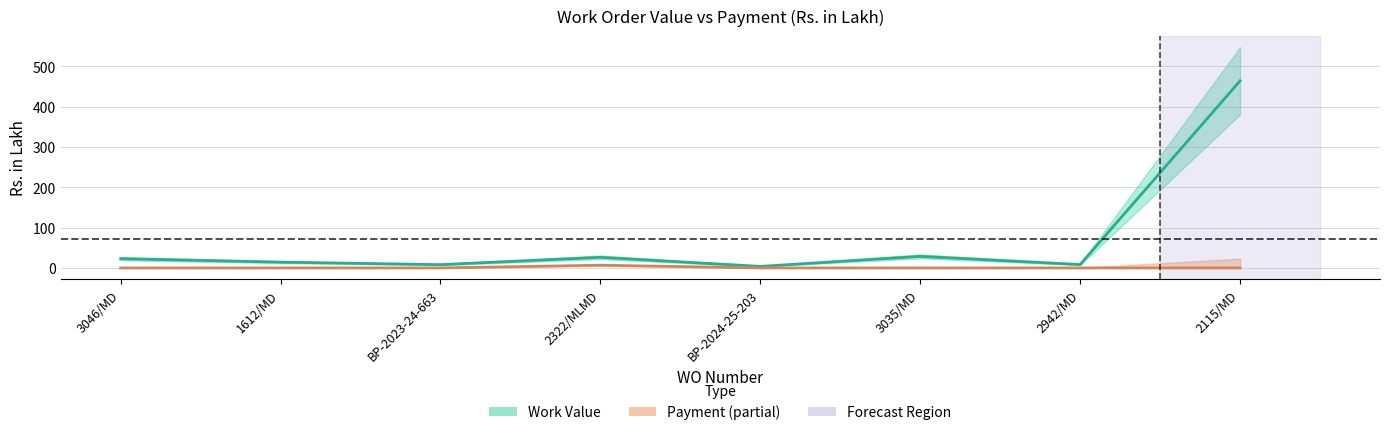

How many positive values does the Payment series have?

1